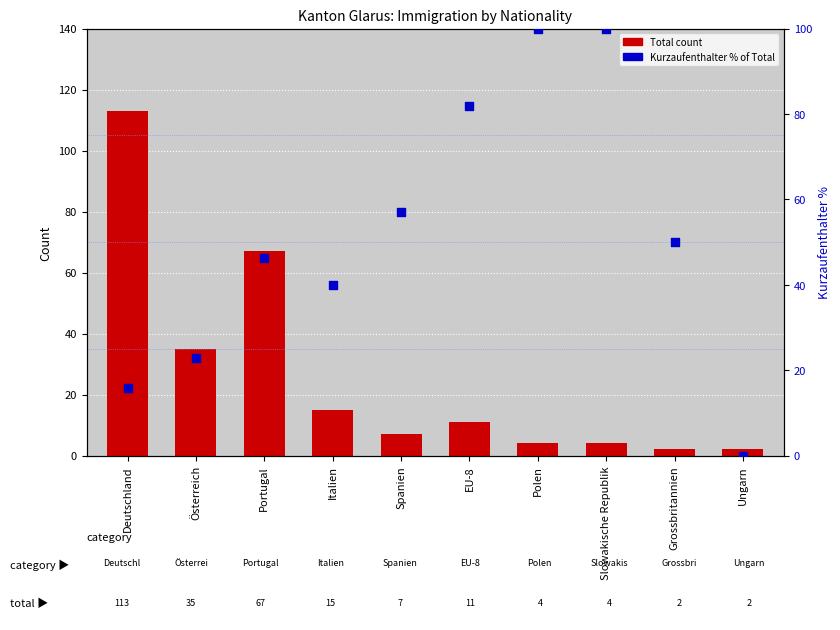

At which category is the sum across all series the highest?

Deutschland